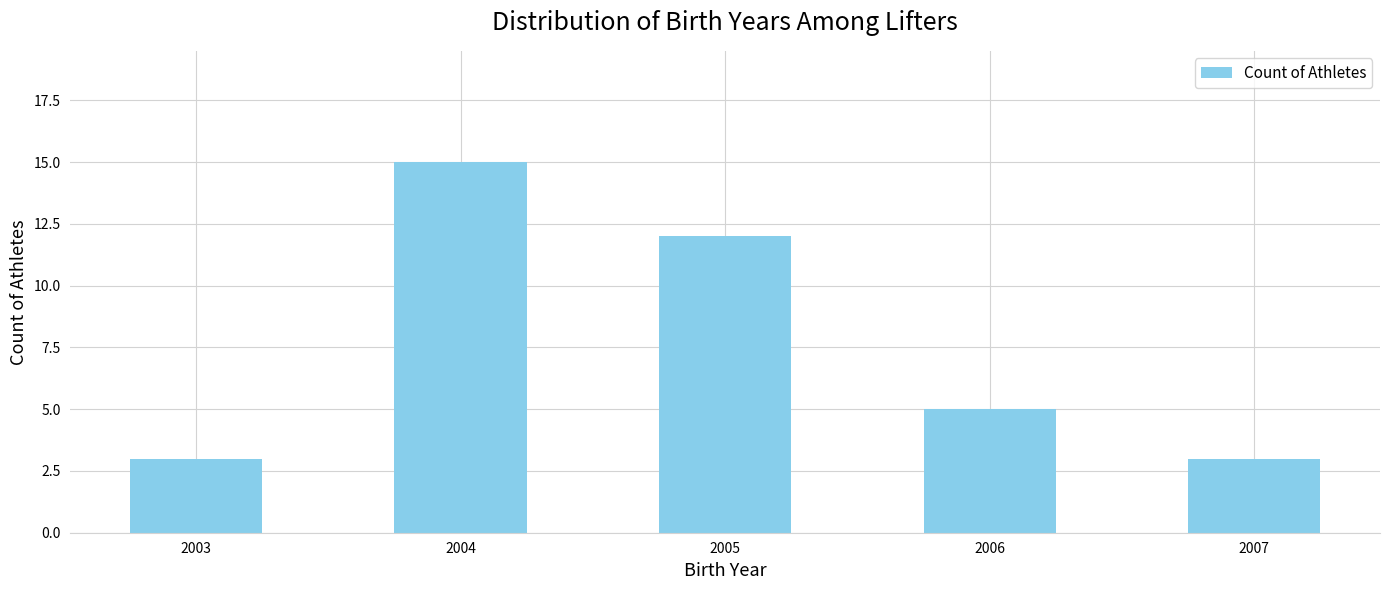

What is the value of the 2nd bar from the left?

15